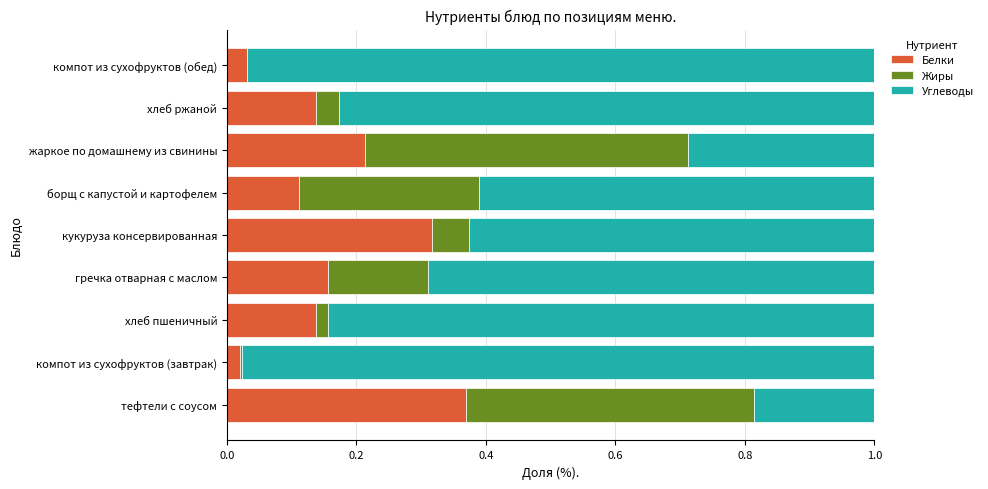

Is it true that Белки equals 0.1 at гречка отварная с маслом?

False